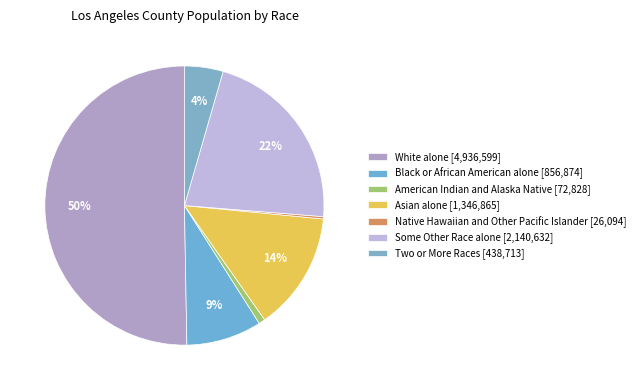

To the nearest percent, what portion does Black or African American alone represent?

9%